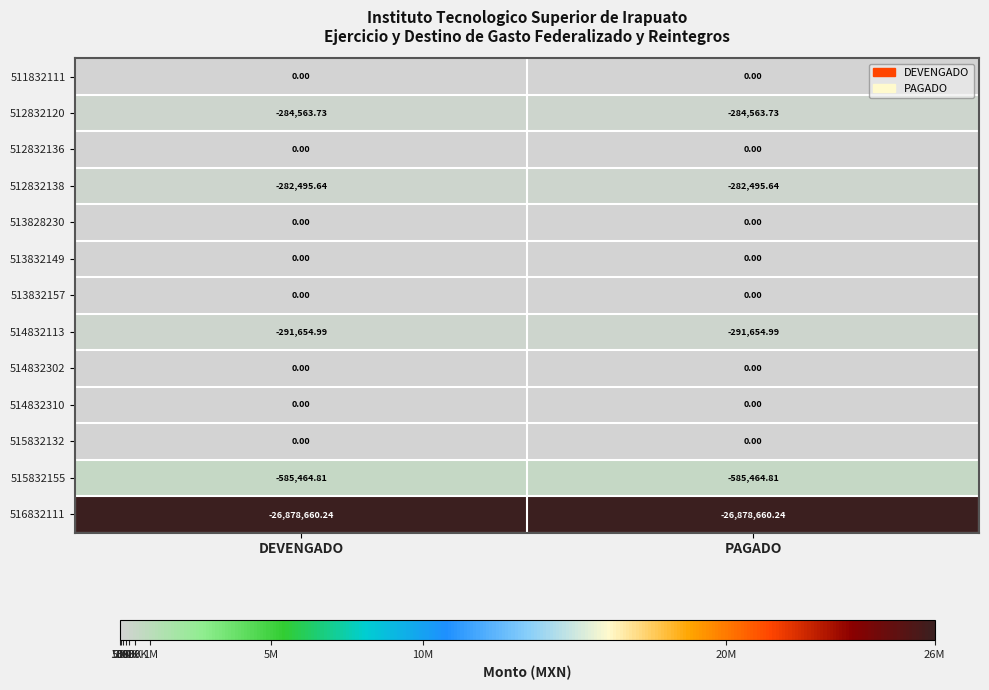

At which category is the sum across all series the highest?

DEVENGADO